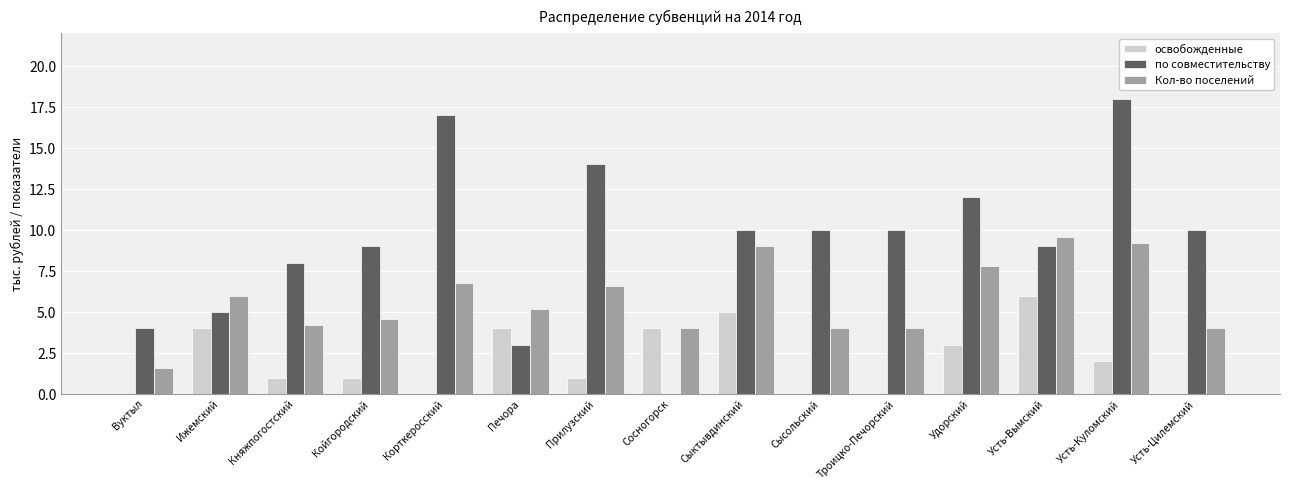

What is the sum of the Кол-во поселений values at Сыктывдинский and Печора?

14.2